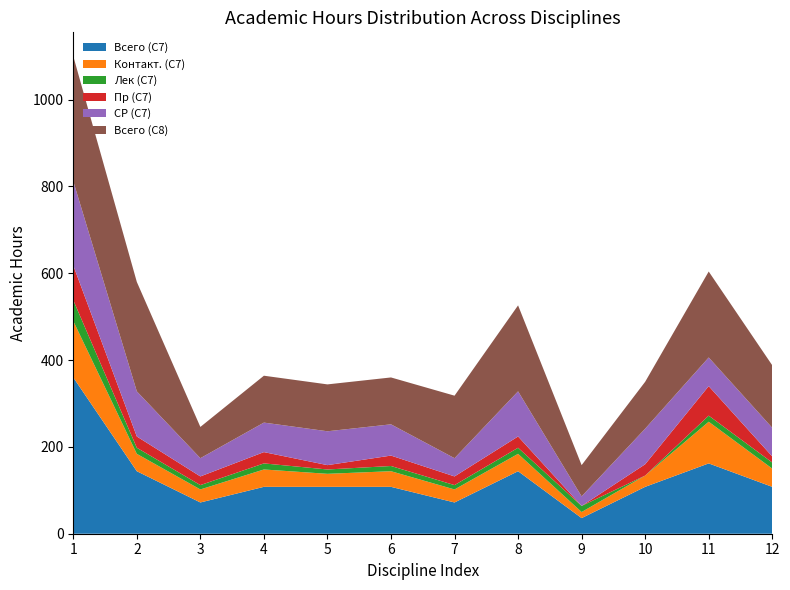

Reading right to left, what are all the values shown in this chart?

Всего (С7): 12=108	11=162	10=108	9=36	8=144	7=72	6=108	5=108	4=108	3=72	2=144	1=360
Контакт. (С7): 12=42	11=96	10=26	9=14	8=40	7=30	6=36	5=30	4=40	3=30	2=40	1=130
Лек (С7): 12=14	11=14	10=0	9=14	8=14	7=10	6=12	5=10	4=14	3=10	2=14	1=48
Пр (С7): 12=14	11=68	10=26	9=0	8=26	7=20	6=24	5=10	4=26	3=20	2=26	1=80
СР (С7): 12=66	11=66	10=82	9=22	8=104	7=42	6=72	5=78	4=68	3=42	2=104	1=194
Всего (С8): 12=144	11=198	10=108	9=72	8=198	7=144	6=108	5=108	4=108	3=72	2=252	1=288